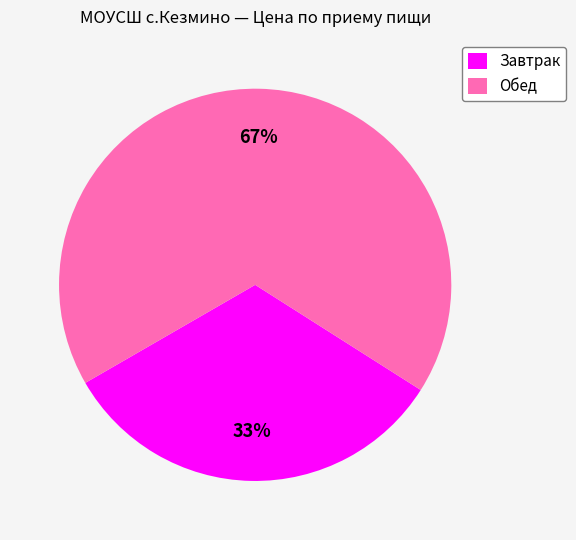

Combined, do Обед and Завтрак account for over 50%?

Yes